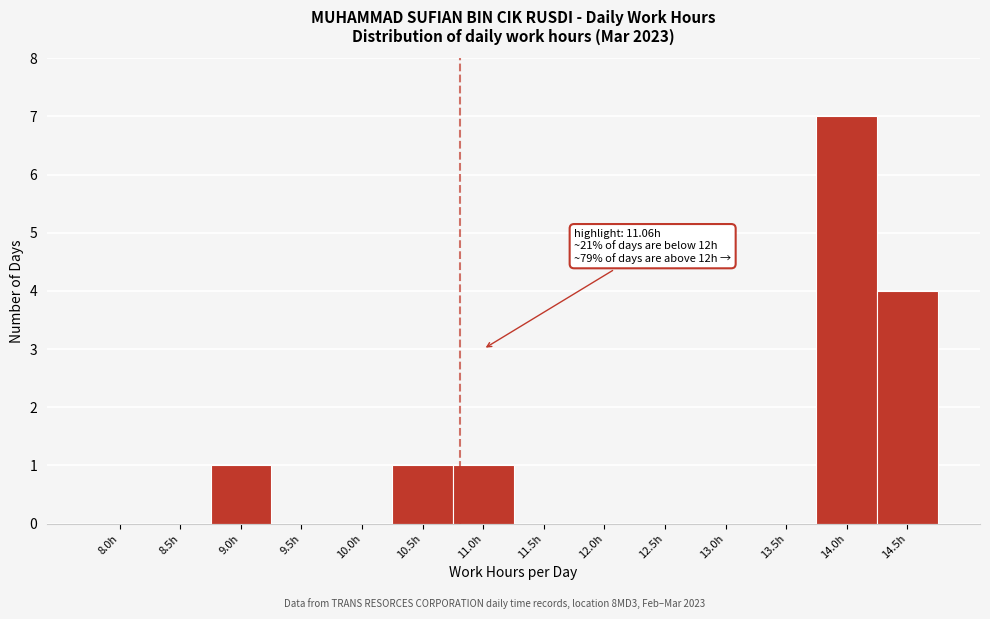

Reading left to right, list all the values displayed in this chart.

8.0h=0	8.5h=0	9.0h=1	9.5h=0	10.0h=0	10.5h=1	11.0h=1	11.5h=0	12.0h=0	12.5h=0	13.0h=0	13.5h=0	14.0h=7	14.5h=4